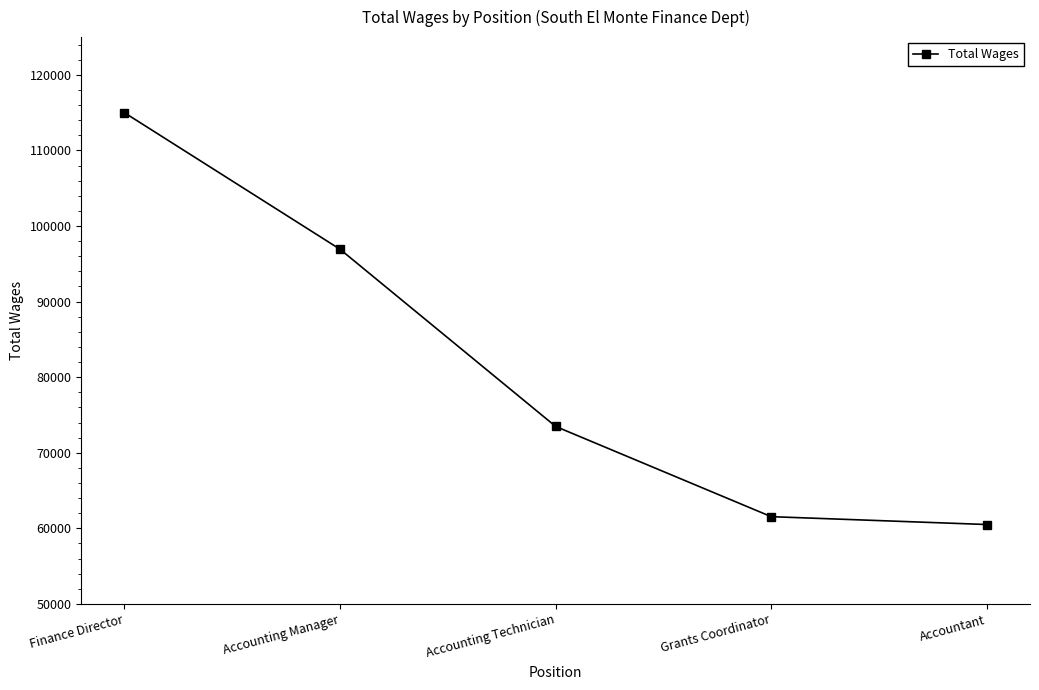

What is the value of the 4th point from the left?

61540